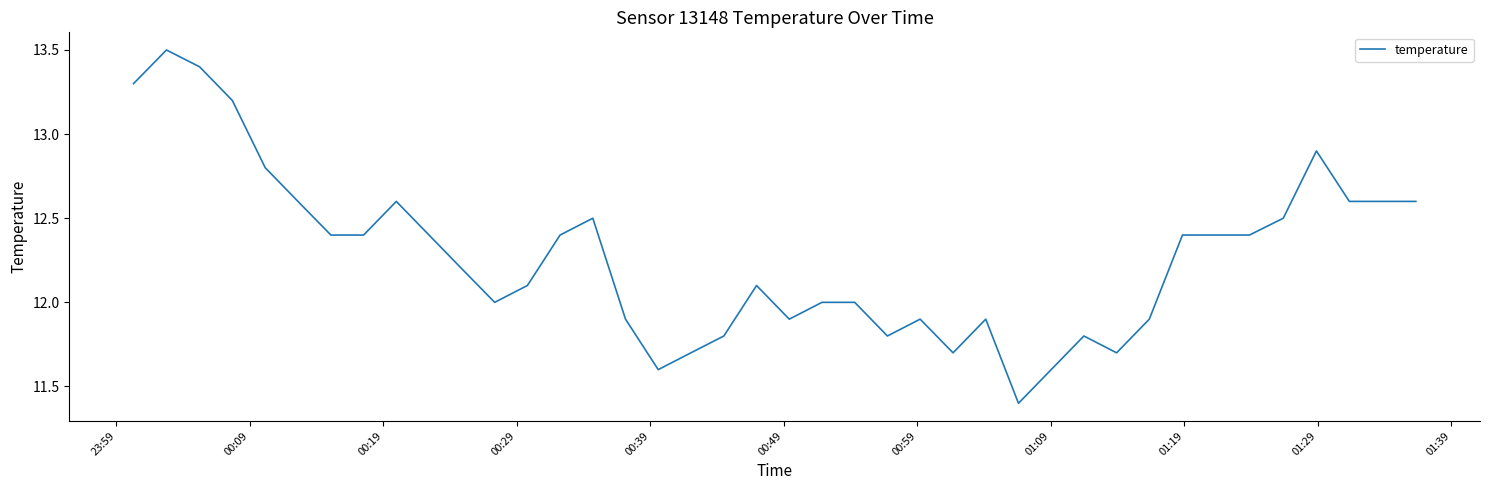

What is the difference between the maximum and minimum values?

2.1